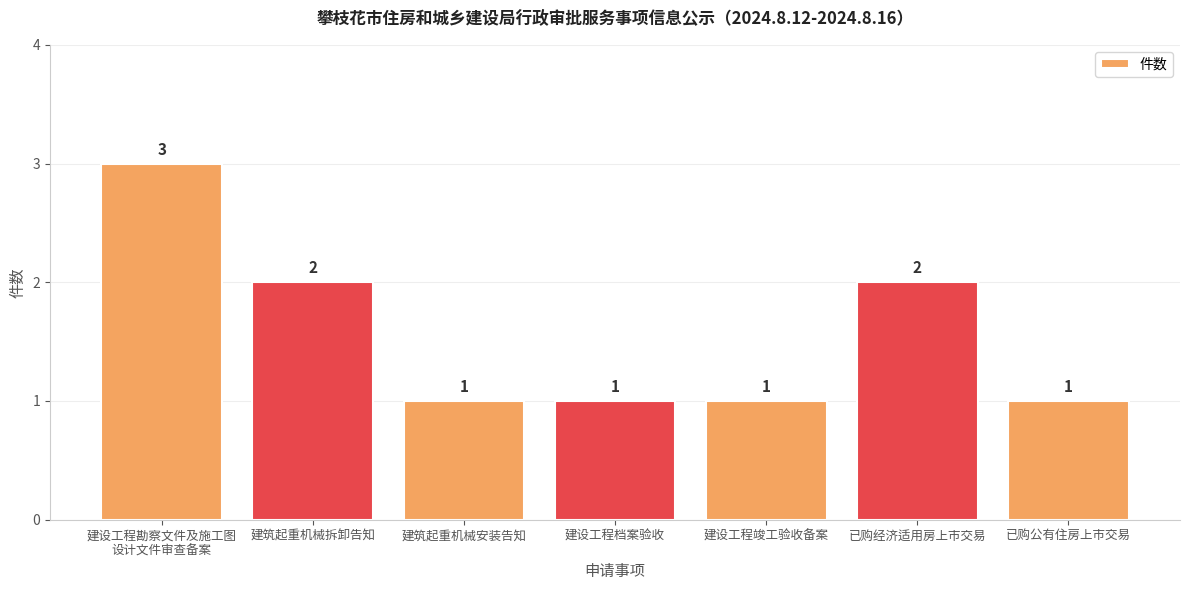

What is the minimum value shown in the chart?

1